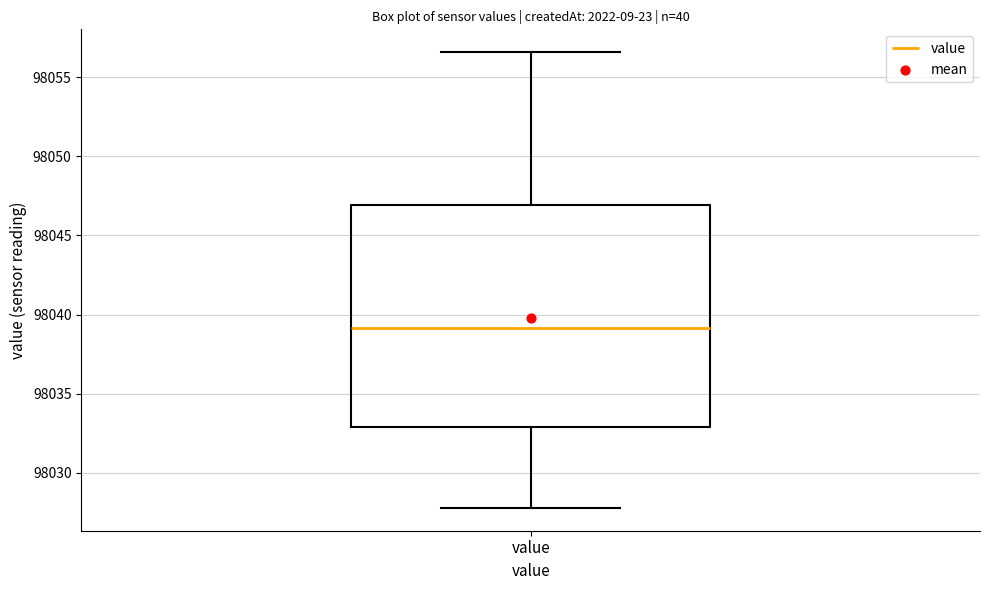

Where is the lower edge of the box for value on the y-axis? The values are not printed on the chart, so give them approximately, as read against the axis.

98033.0